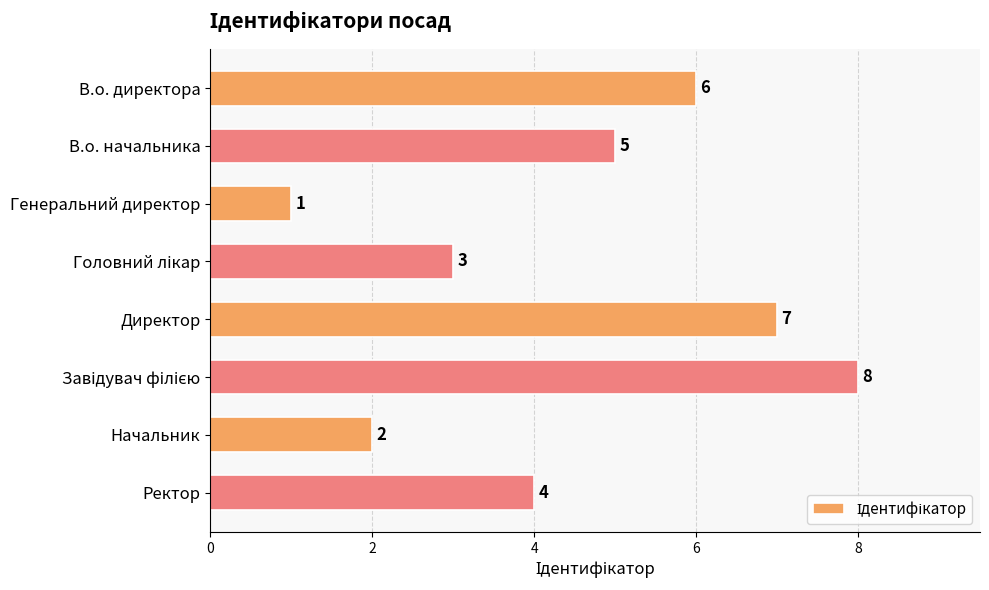

Which label corresponds to the smallest value in the chart?

Генеральний директор